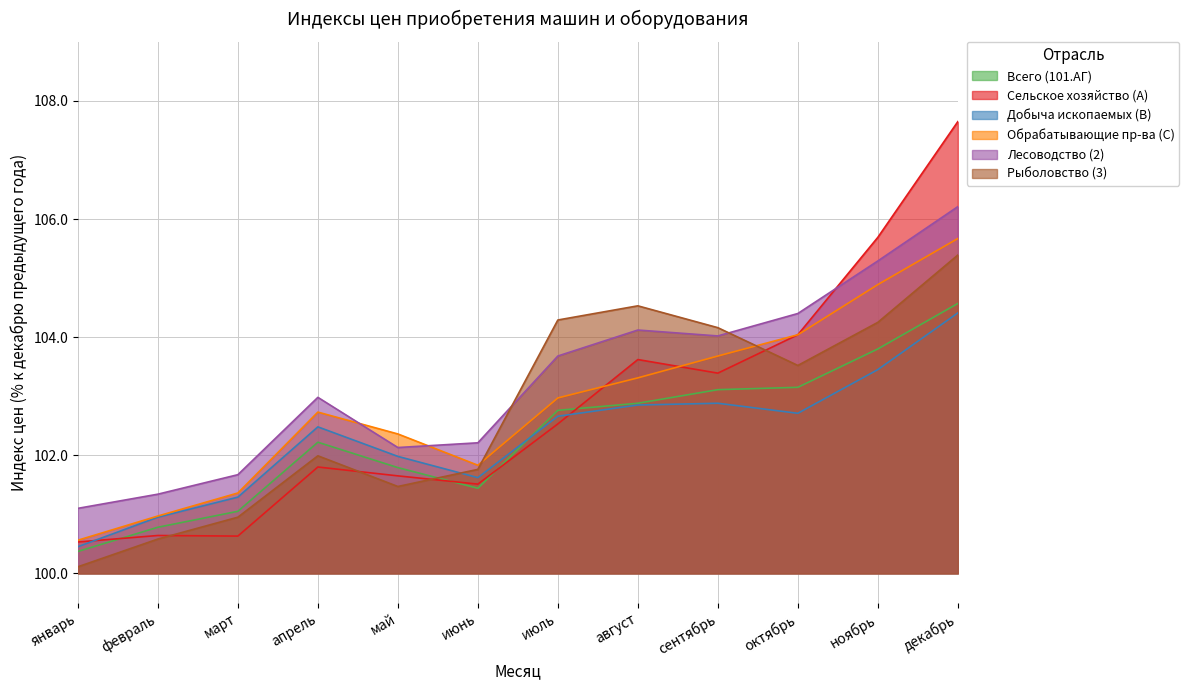

How many data points does each series have?

12